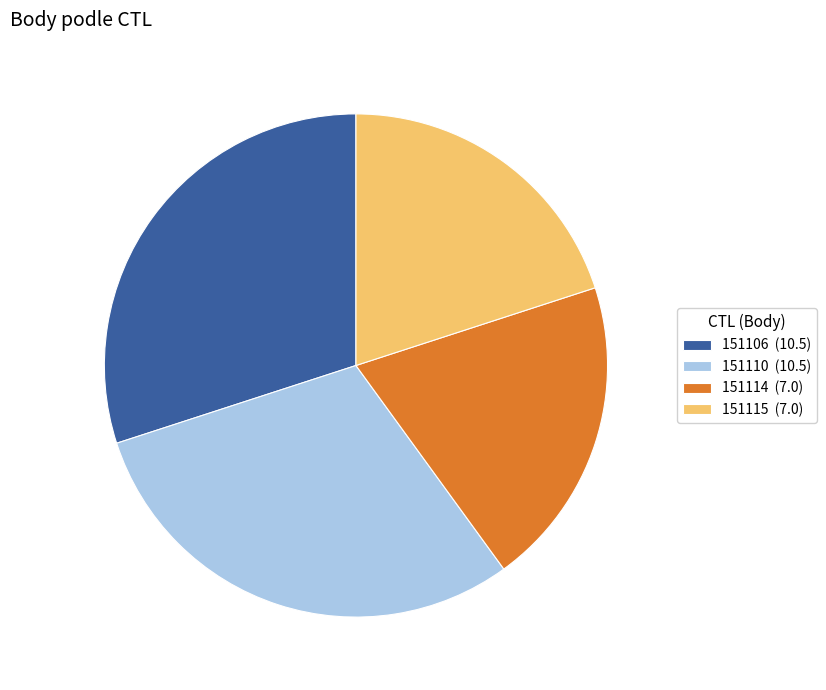

Is there any slice that represents more than half of the pie?

No